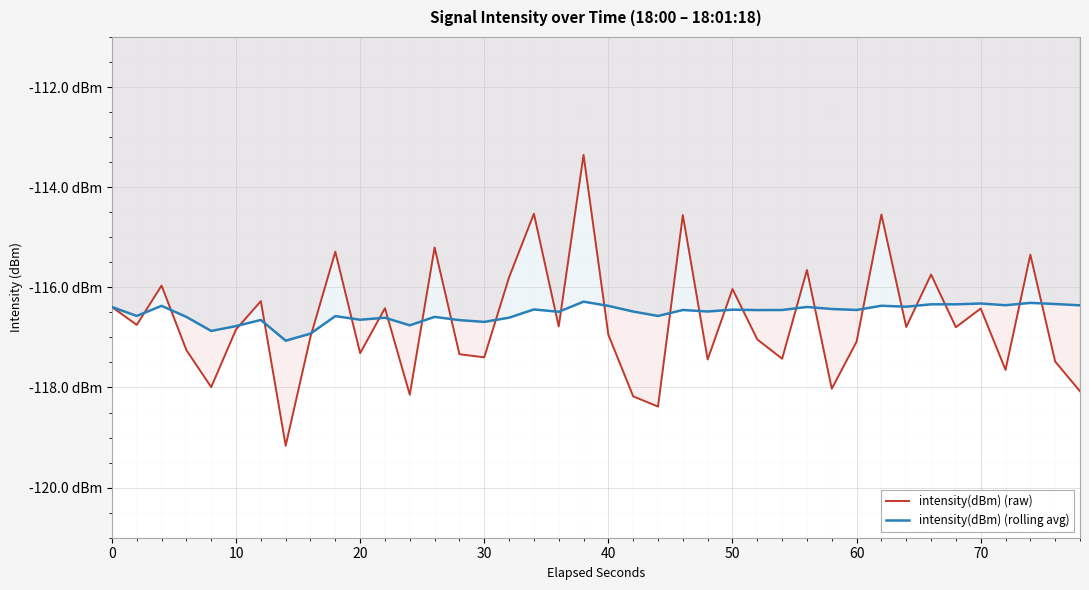

Rank the series by their maximum value, from highest to lowest.

intensity(dBm) (raw), intensity(dBm) (rolling avg)